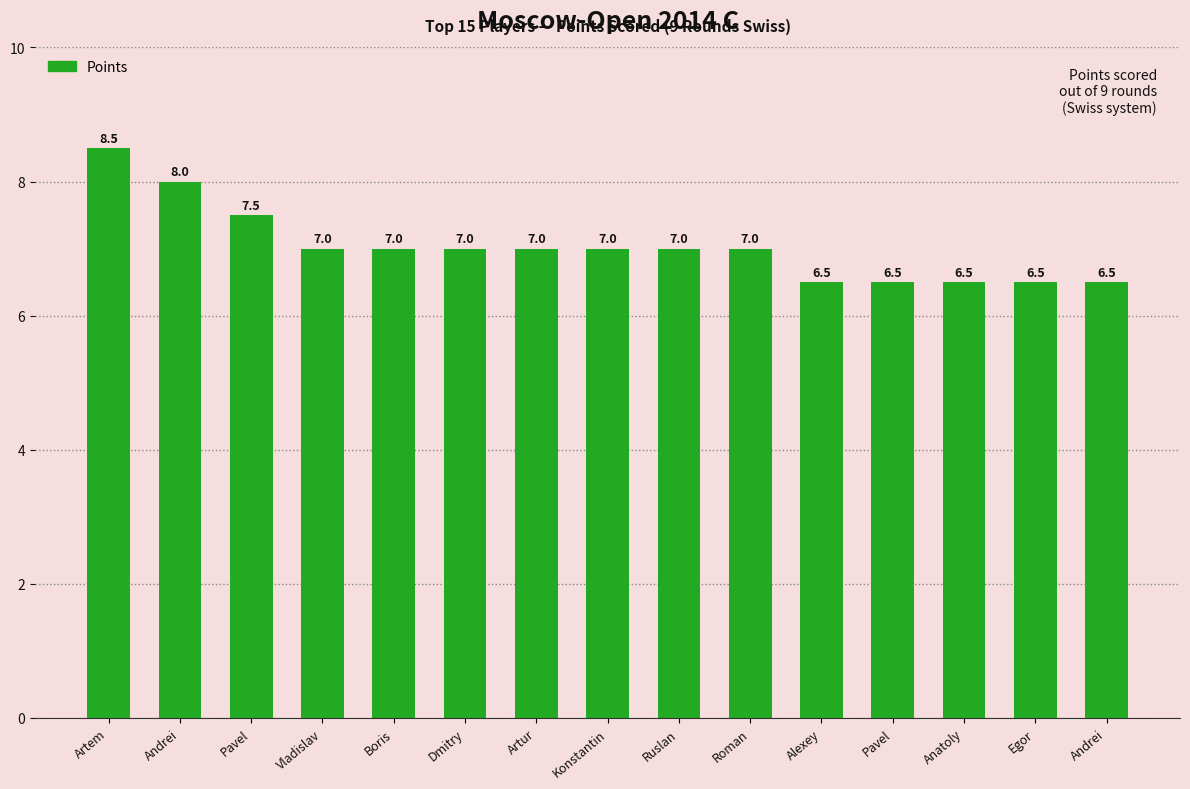

How many bars are there in total?

15